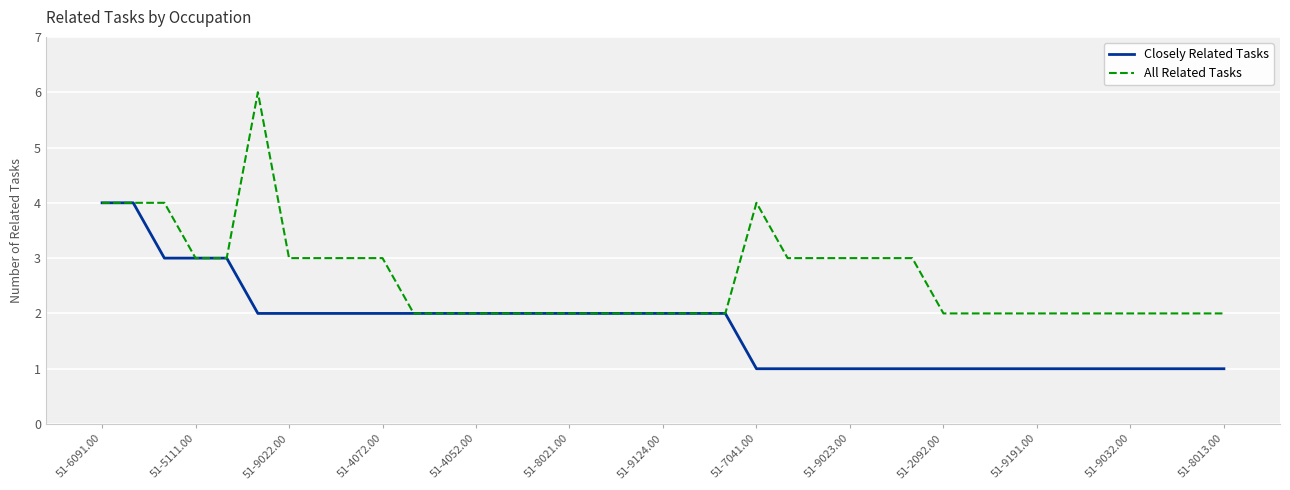

Rank the series by their maximum value, from lowest to highest.

Closely Related Tasks, All Related Tasks